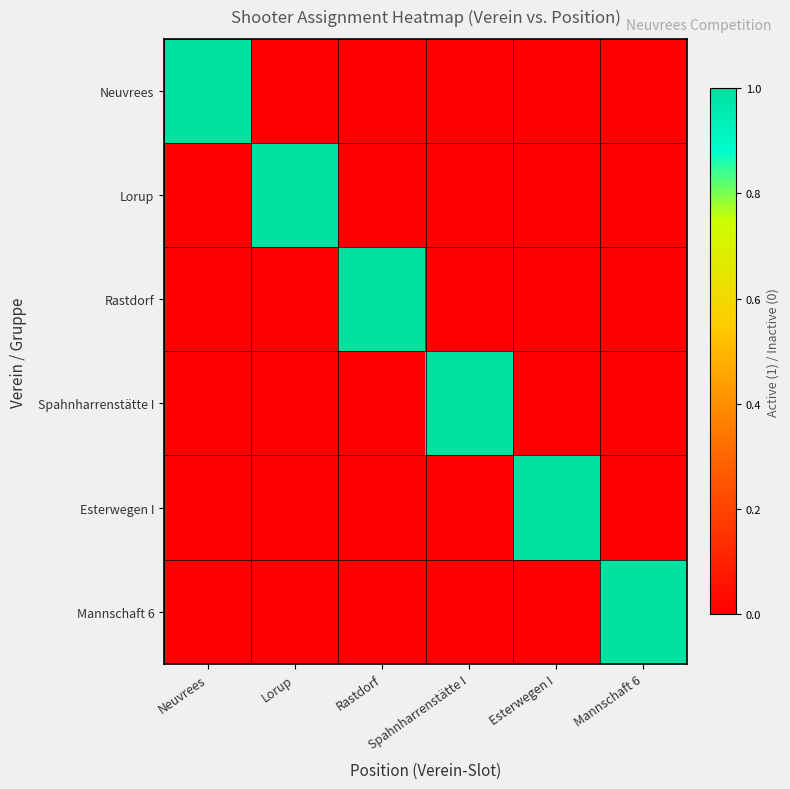

Count the number of data series in this chart.

6